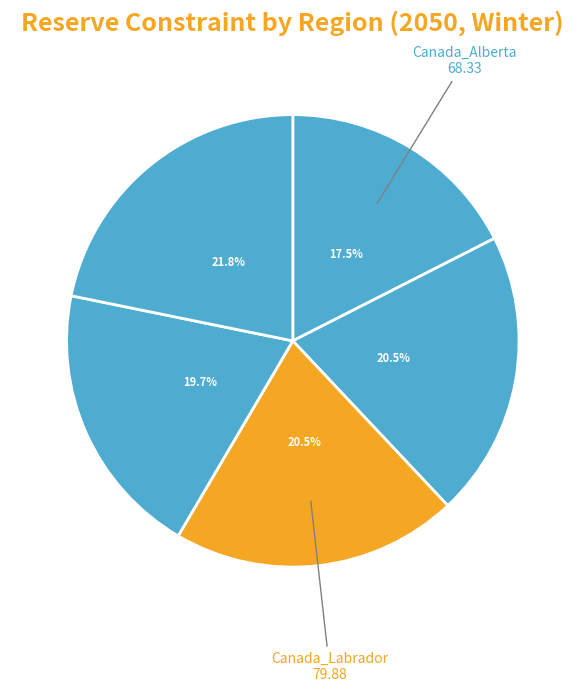

How many slices are in this pie chart?

5